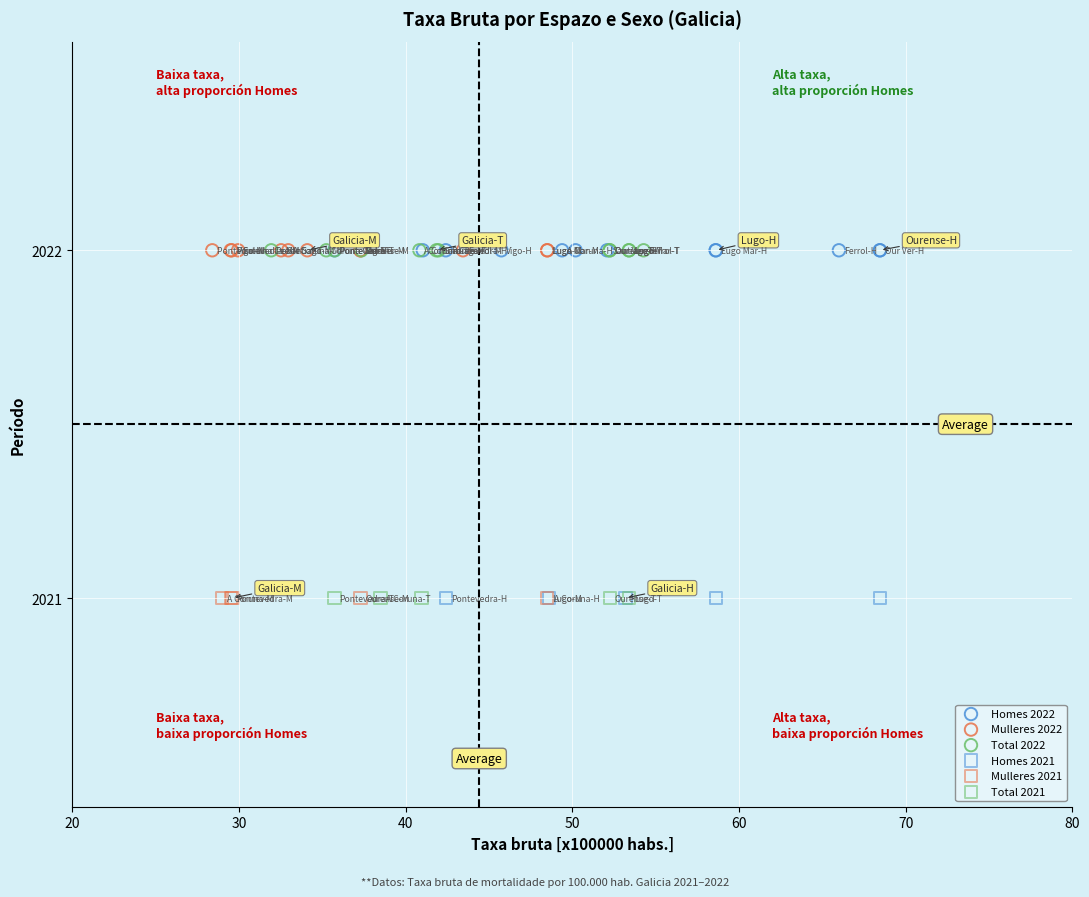

What are all the series names shown in the legend?

Homes 2022, Mulleres 2022, Total 2022, Homes 2021, Mulleres 2021, Total 2021